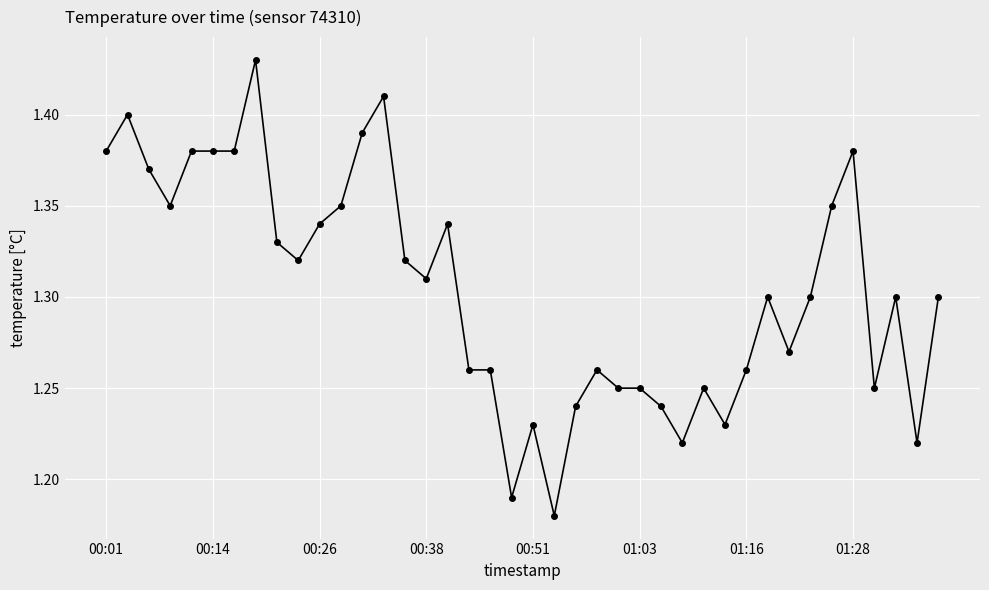

True or false: there are more than 1 points higher than both neighbors.

True